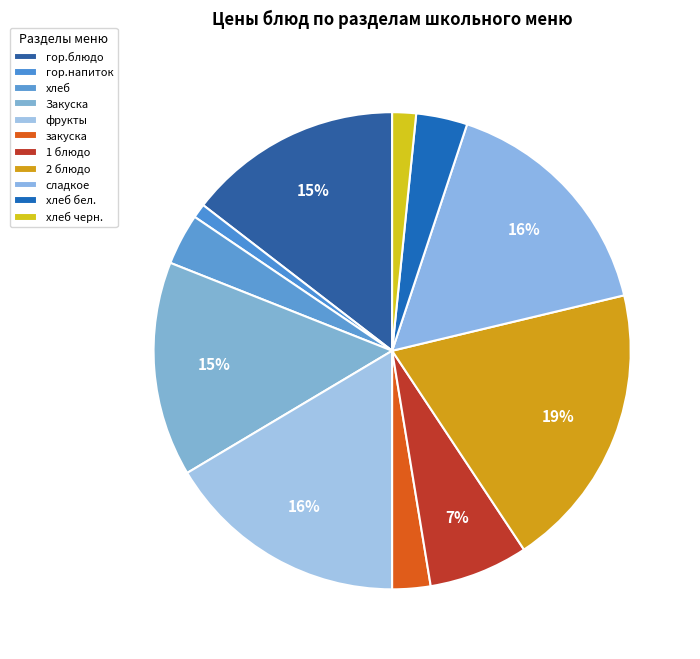

How many segments does this pie chart have?

11